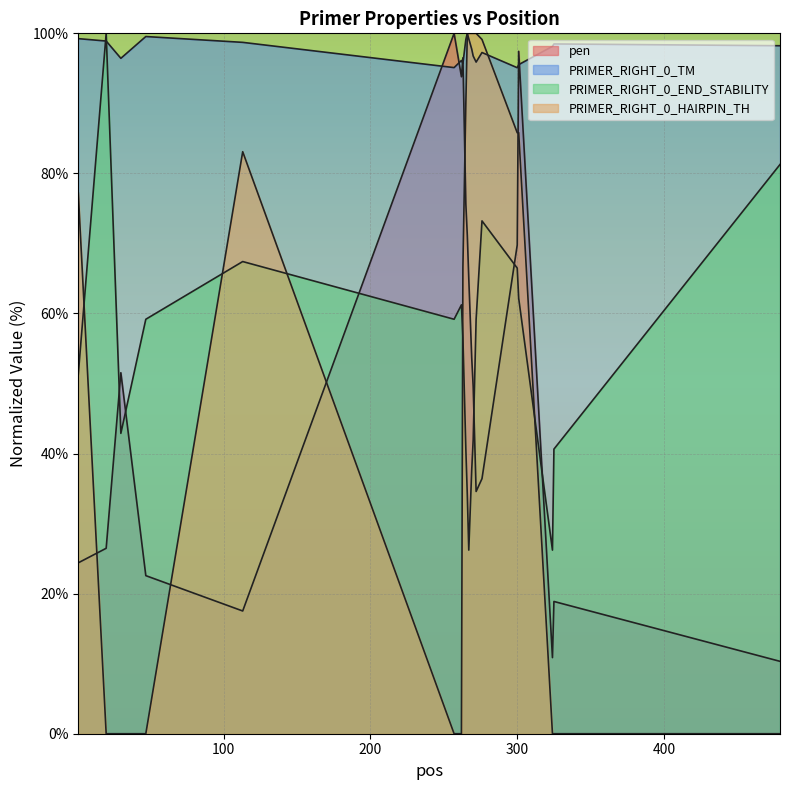

Where is the first local maximum for PRIMER_RIGHT_0_END_STABILITY?

20